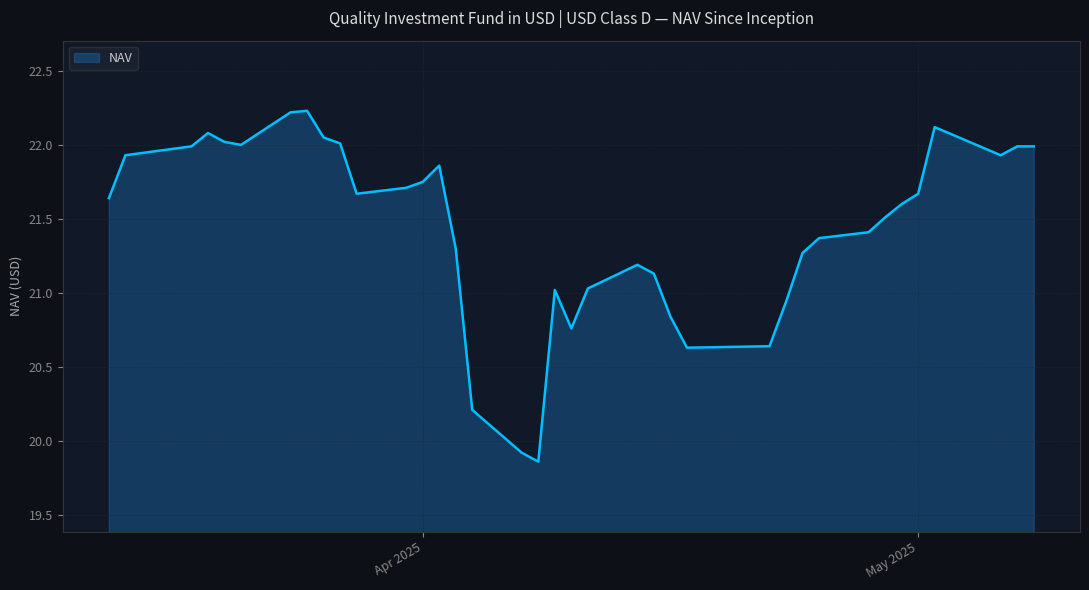

What is the maximum value shown in the chart?

22.2